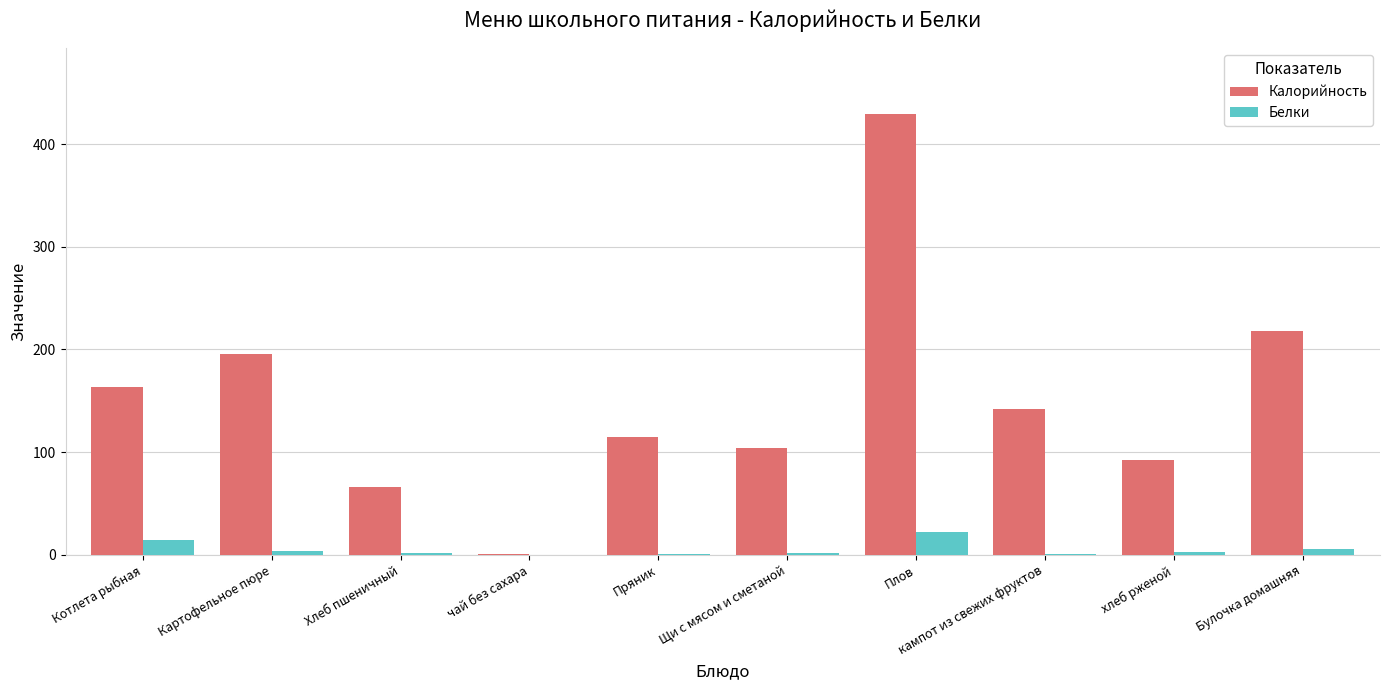

The Калорийность series shows 429.0 at Плов. True or false?

True